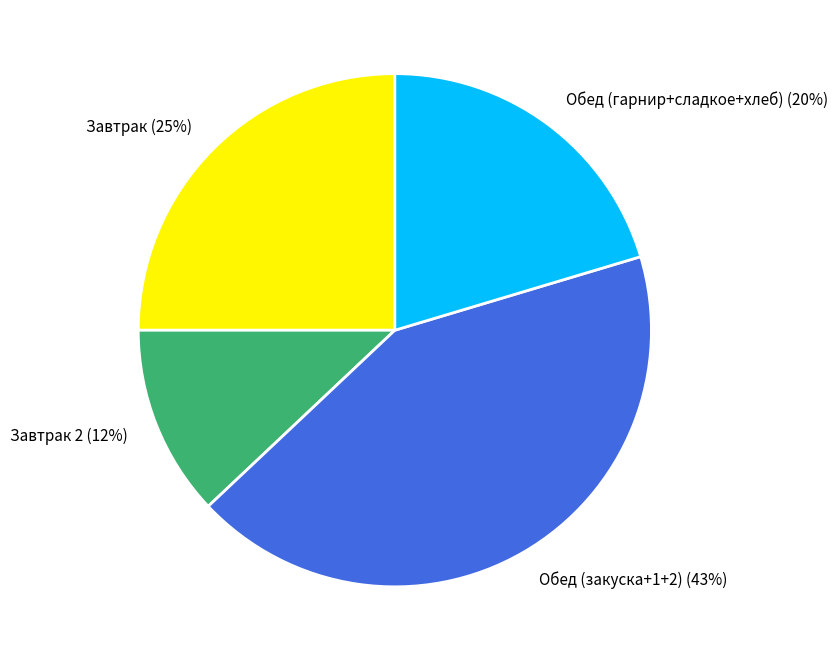

True or false: Завтрак (25%) accounts for 39% of the total.

False